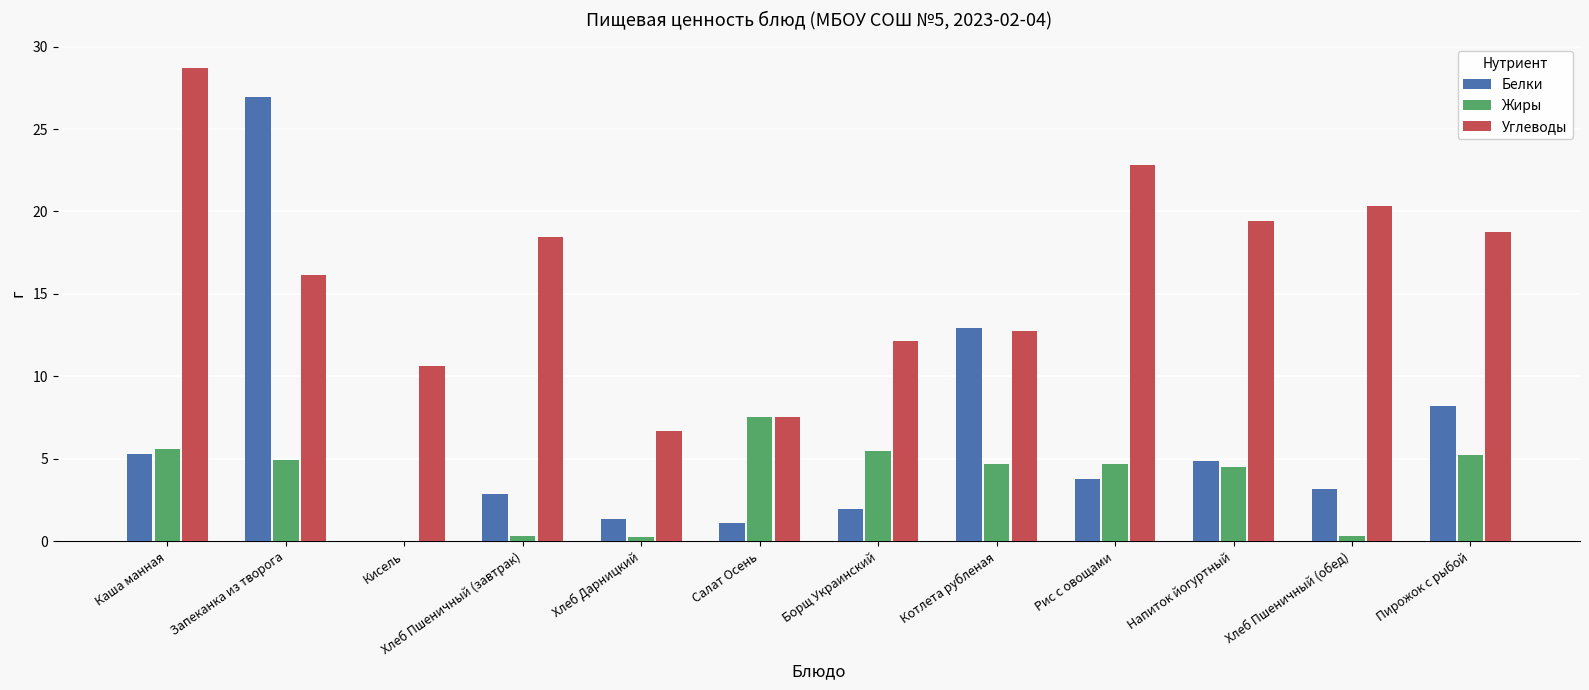

At which category is the sum across all series the highest?

Запеканка из творога